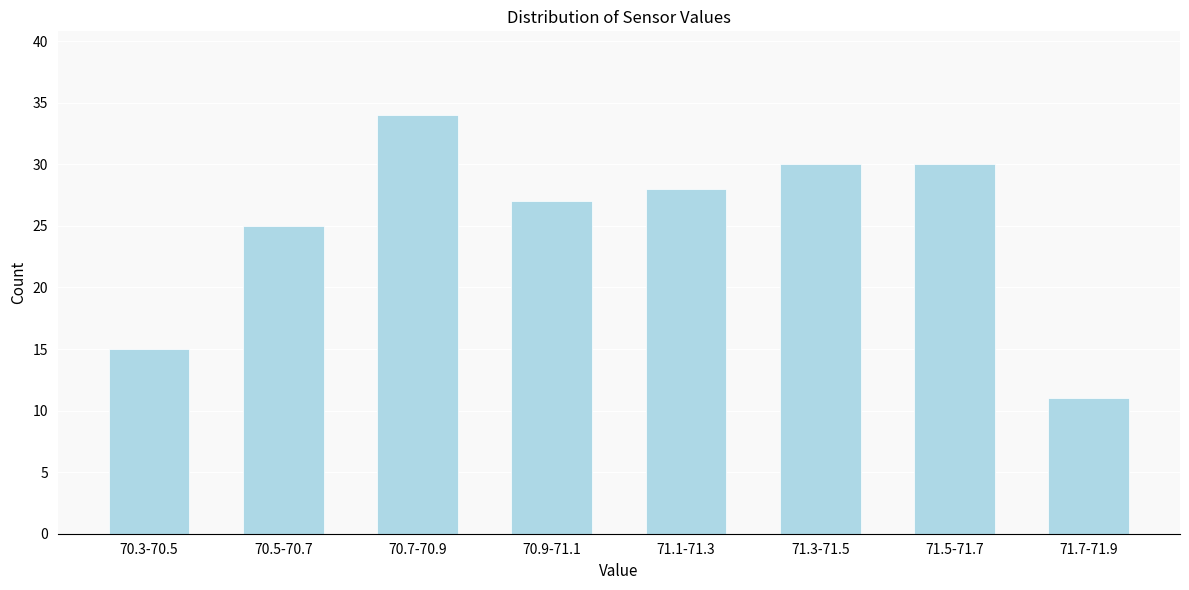

Reading left to right, what are all the values shown in this chart?

15	25	34	27	28	30	30	11